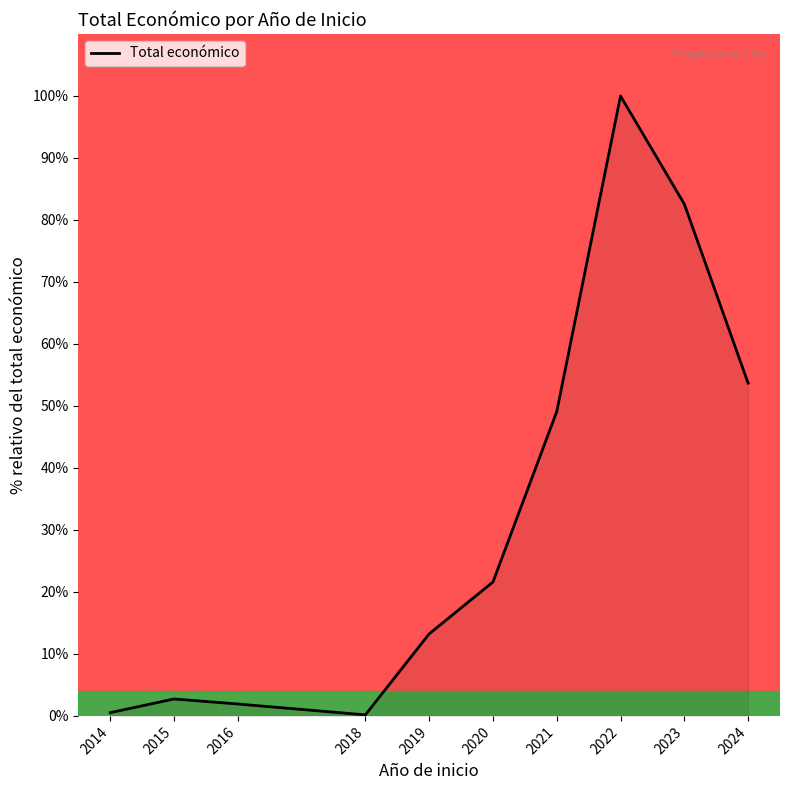

What is the difference between the maximum and minimum values?

99.8